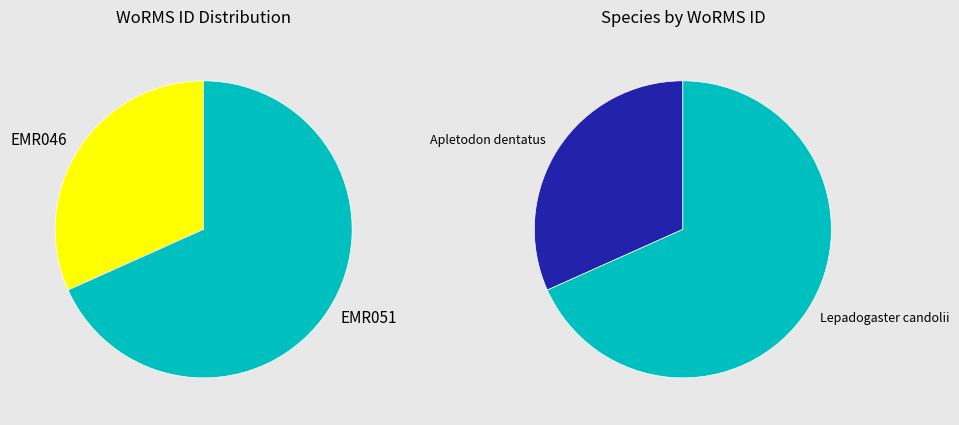

To the nearest percent, what portion does EMR051 represent?

68%